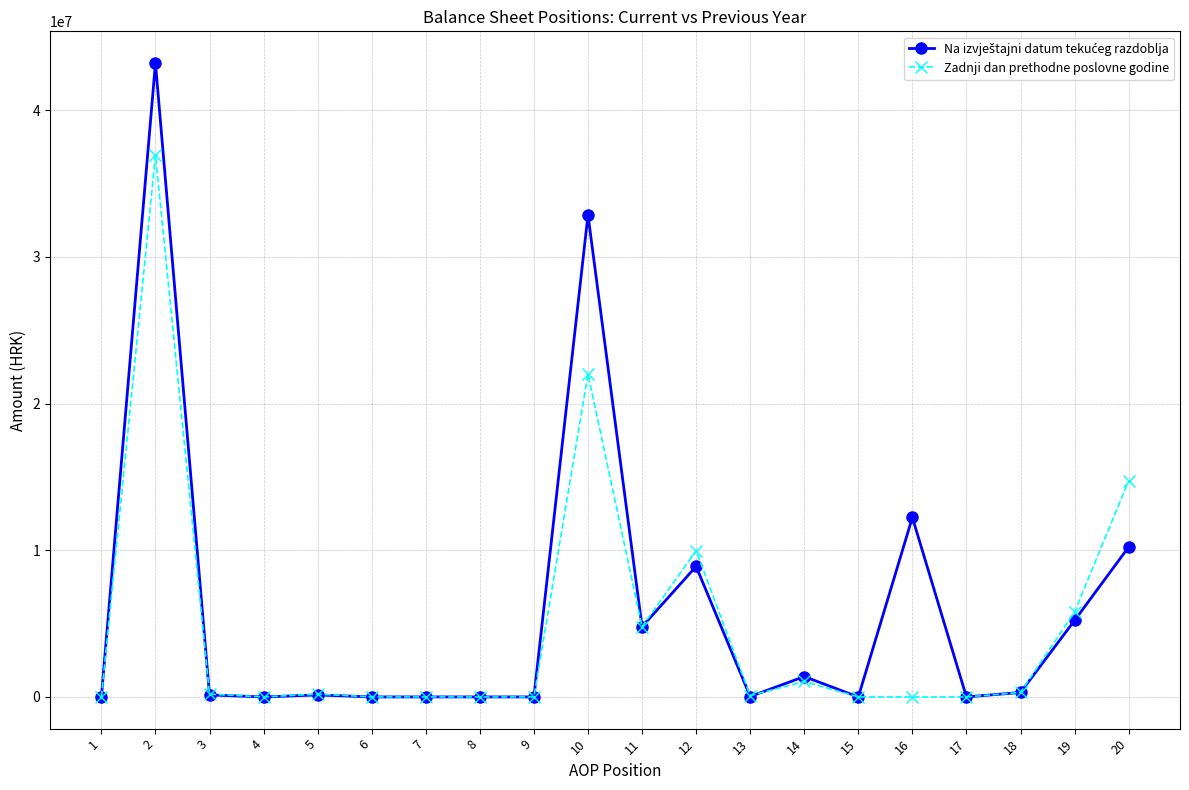

What is the greatest value displayed?

43219314